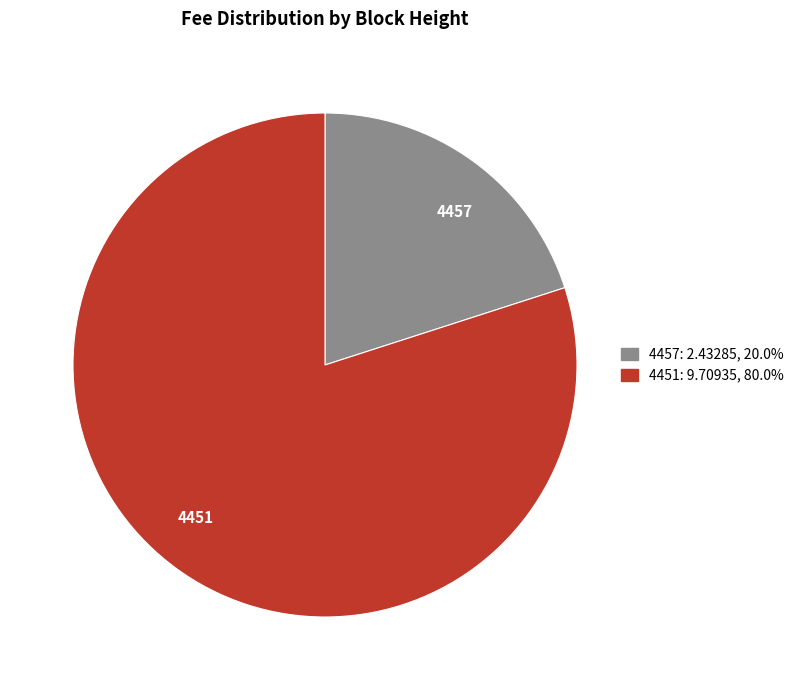

What is the ratio of the value at 4451 to the value at 4457?

4.0